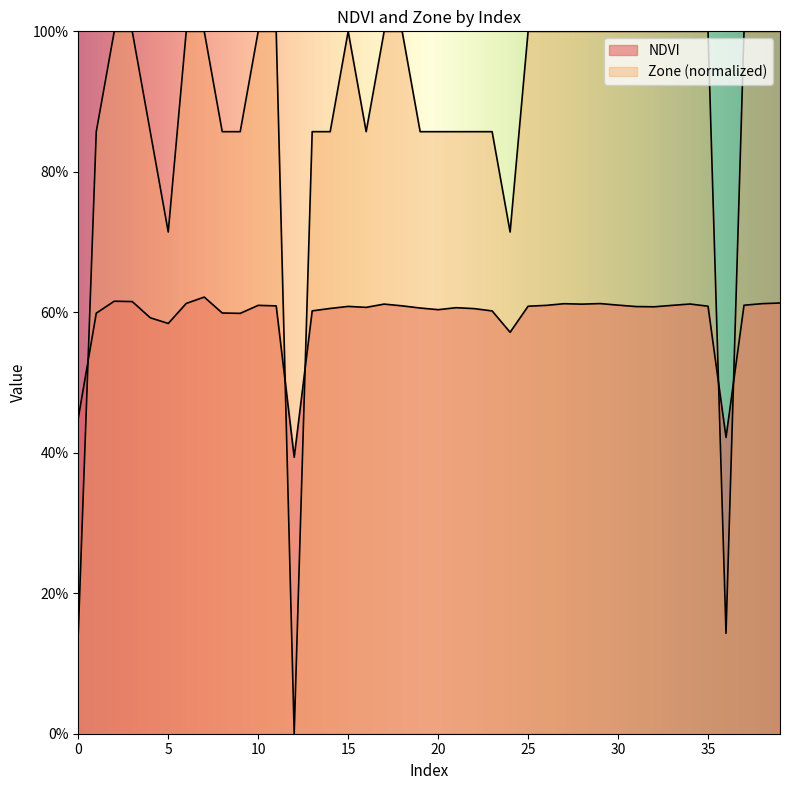

What is the difference between the highest and lowest values at 21?

0.3